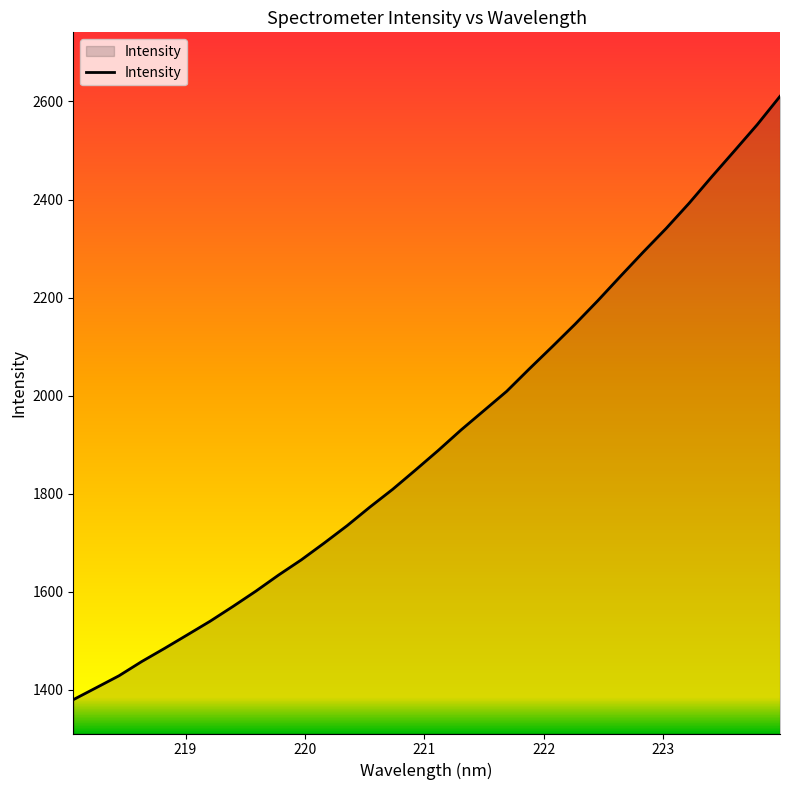

What is the minimum value shown in the chart?

1379.8